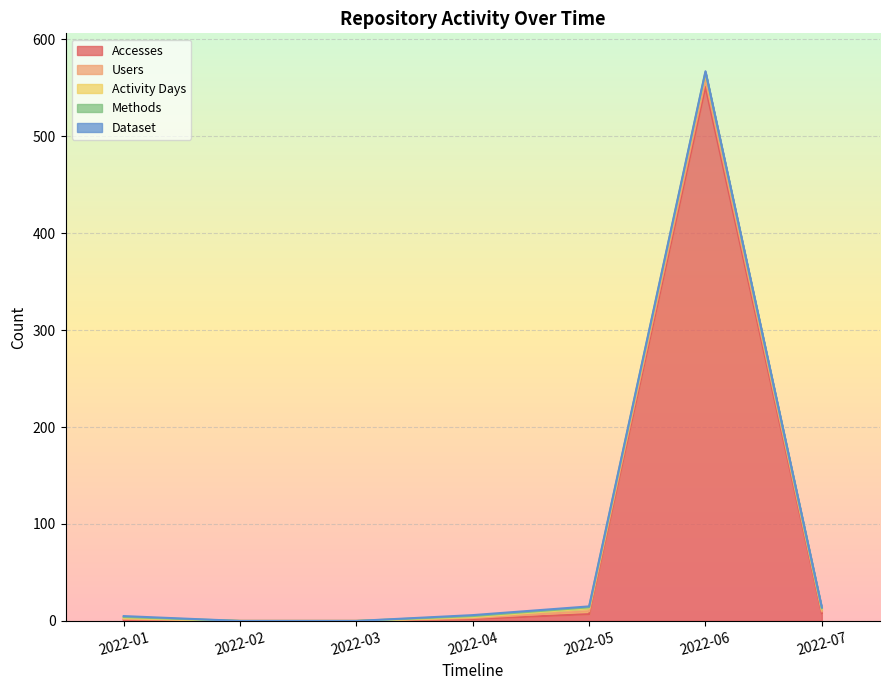

Where does the Users series first go above 1?

2022-05